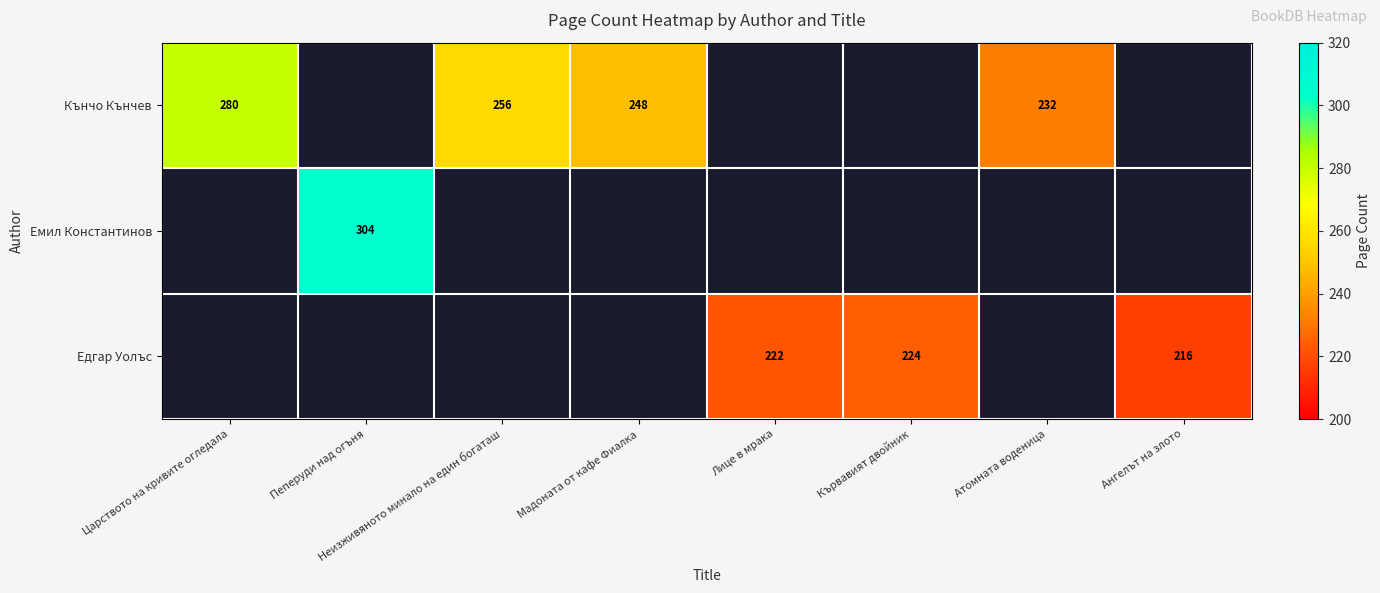

The value of Кънчо Кънчев at Царството на кривите огледала is 466. True or false?

False